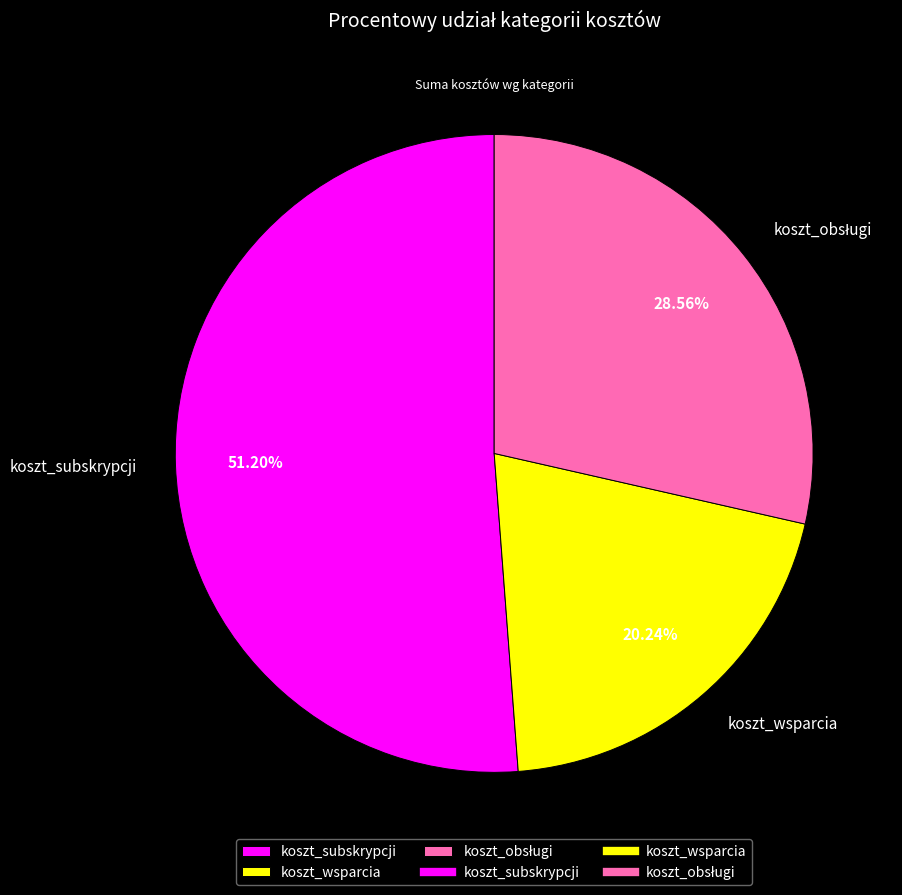

Which slice is the largest?

koszt_subskrypcji